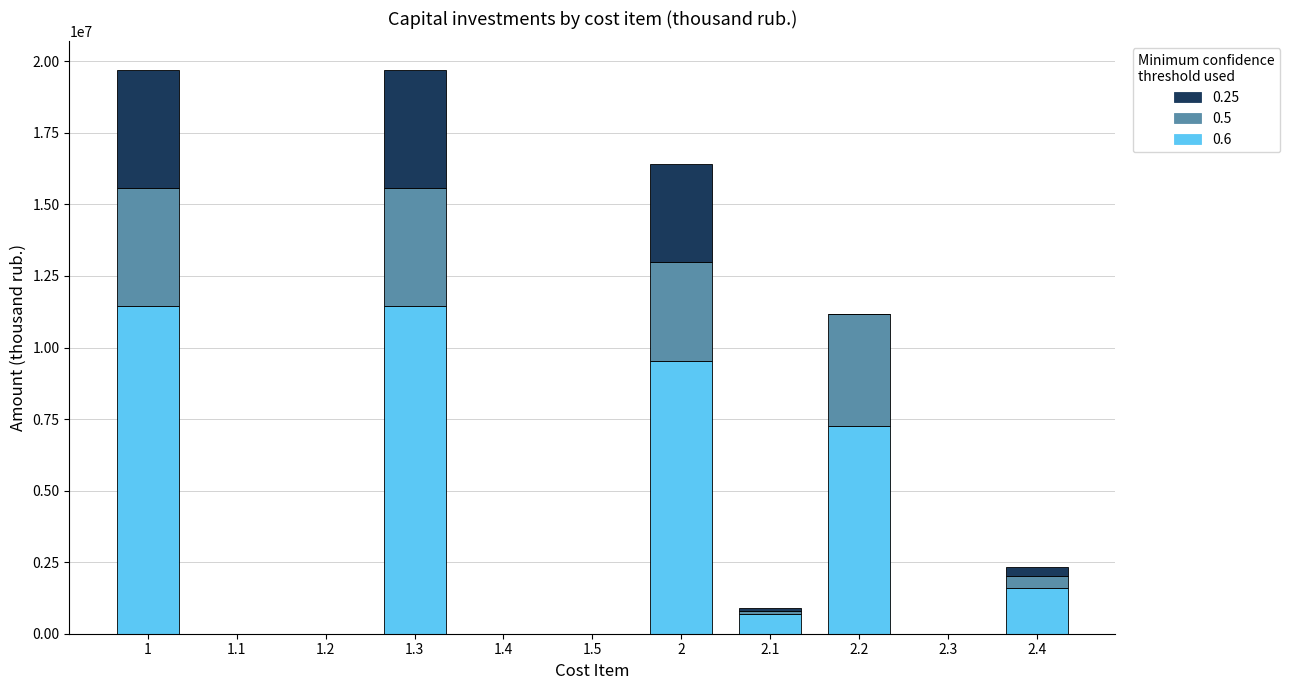

Are the bars horizontal?

No